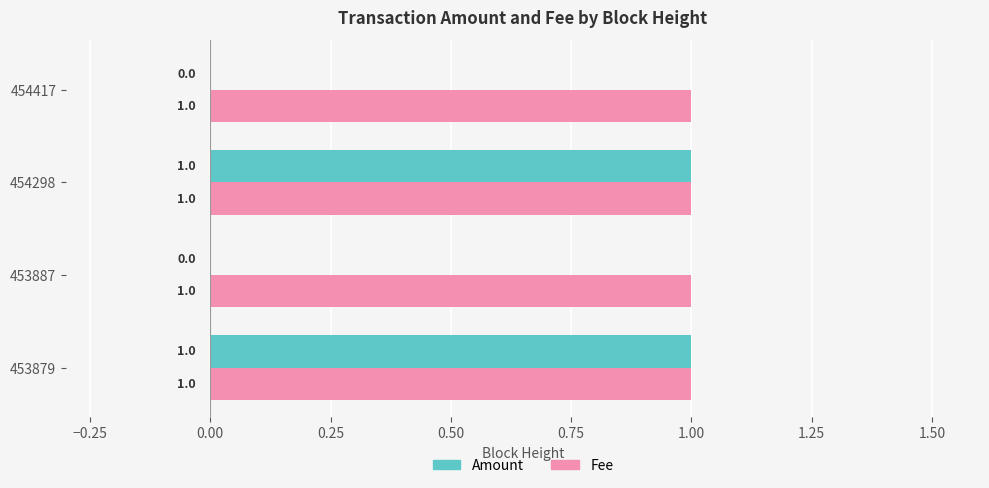

The Amount series shows 1 at 453879. True or false?

True